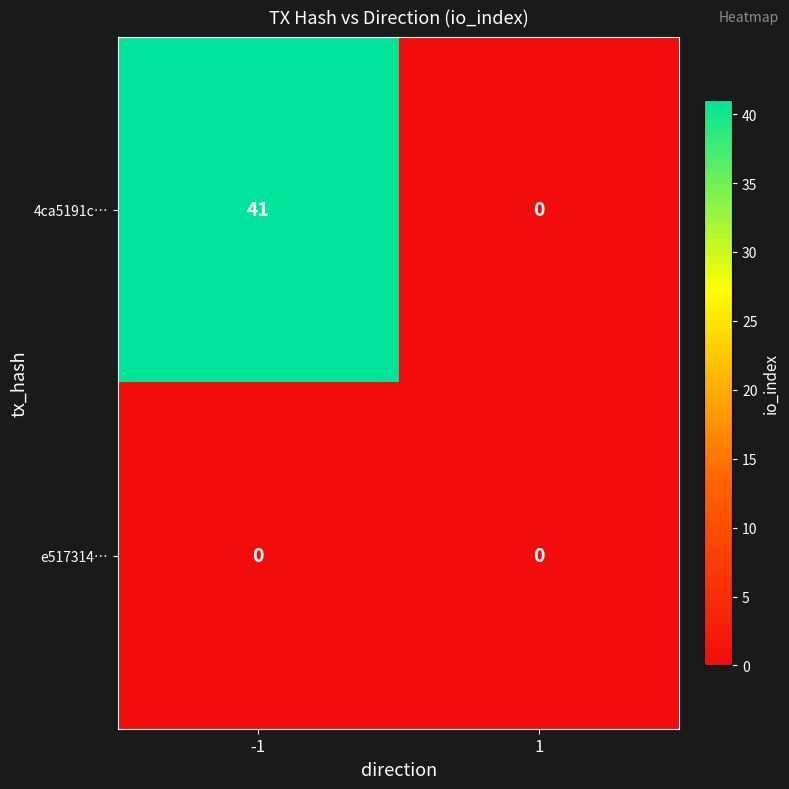

The value of 4ca5191c… at -1 is 41. True or false?

True